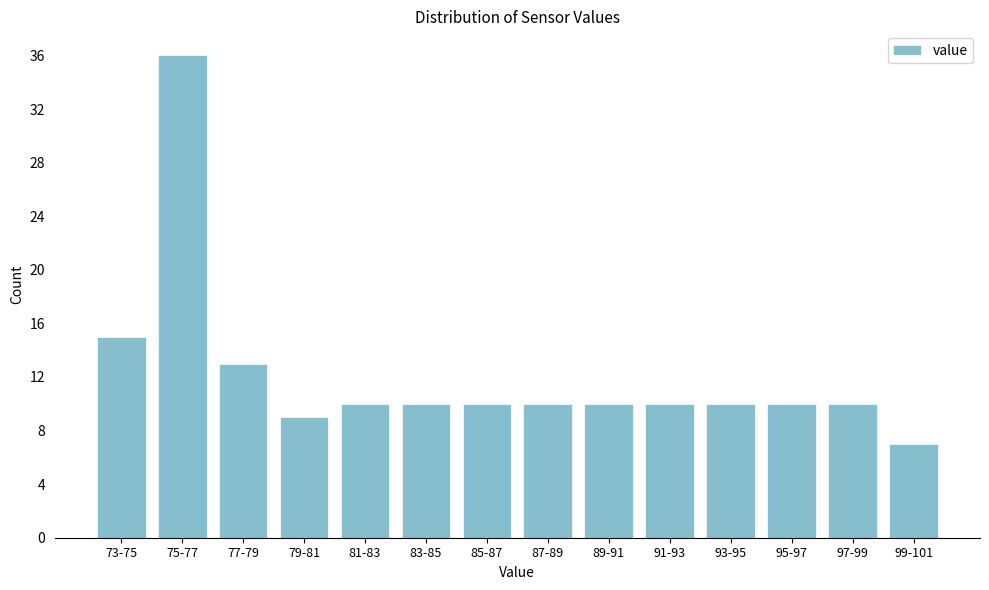

Reading left to right, transcribe all the data shown in this chart.

15	36	13	9	10	10	10	10	10	10	10	10	10	7